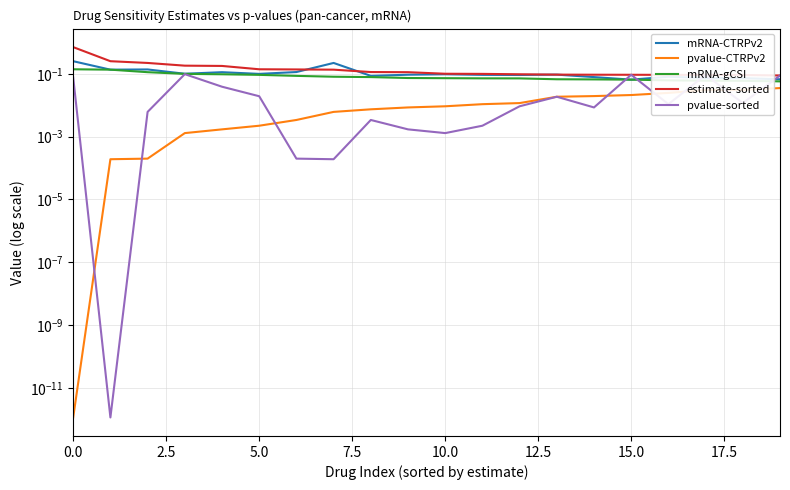

Which series changed the most between 0.0 and 19?

estimate-sorted